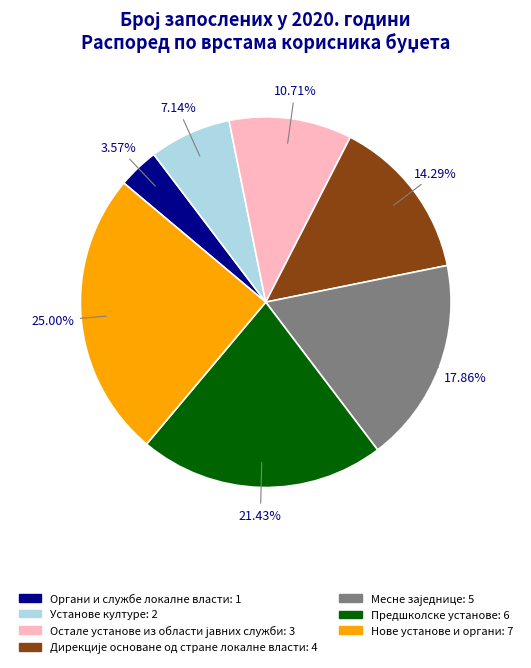

Combined, what portion of the pie is Установе културе and Нове установе и органи?

32.1%